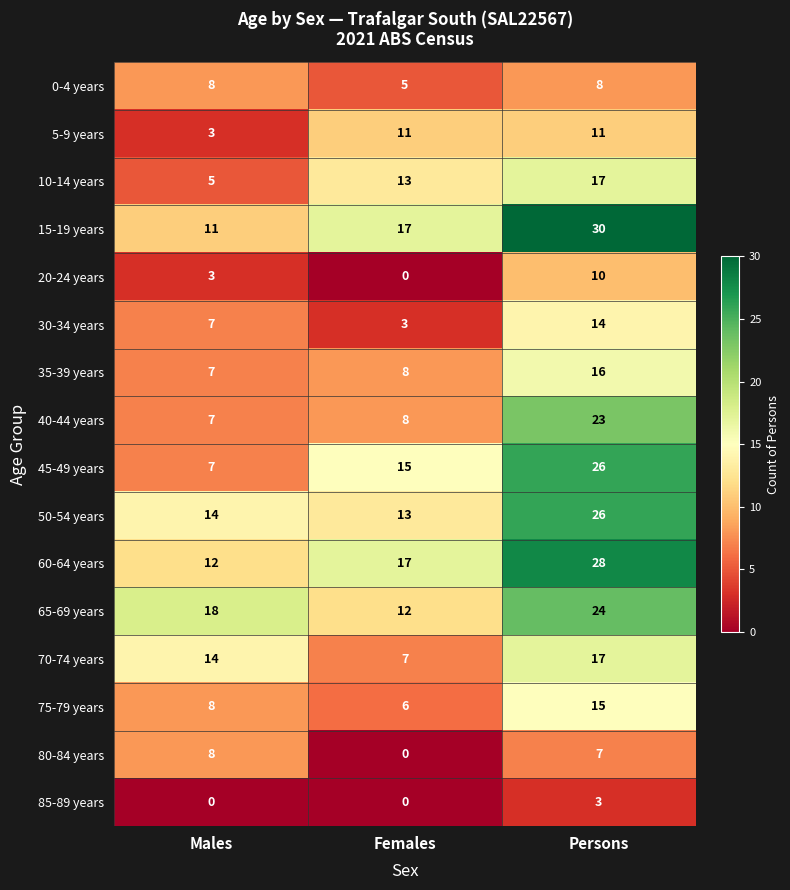

What is the sum of the 60-64 years values at Males and Persons?

40